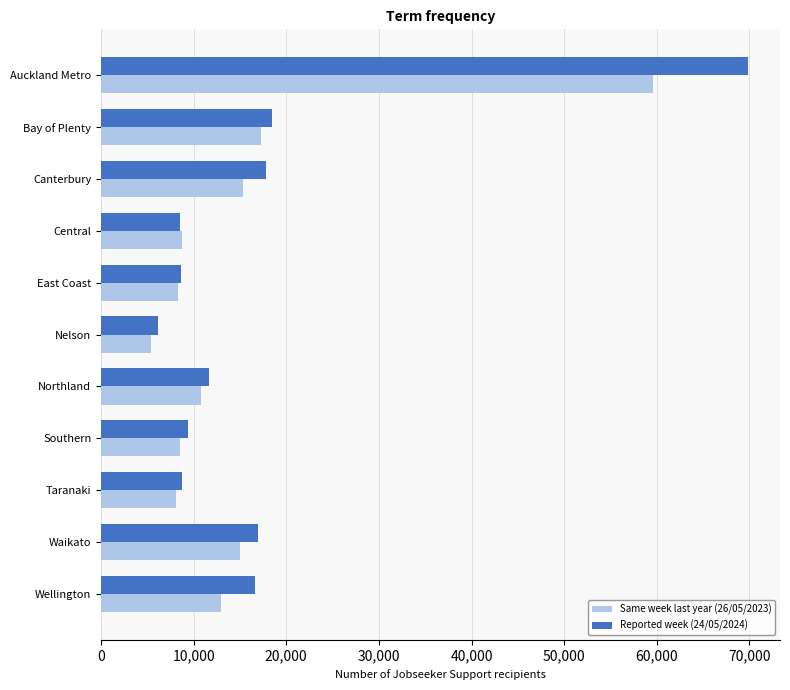

At Wellington, list the series in order from smallest to largest.

Same week last year (26/05/2023), Reported week (24/05/2024)